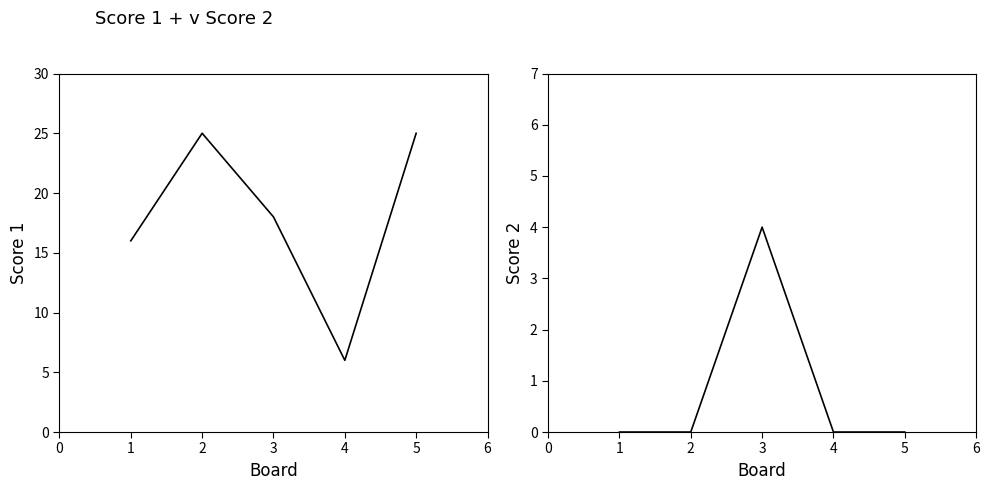

Rank the series by their maximum value, from lowest to highest.

Score 2, Score 1